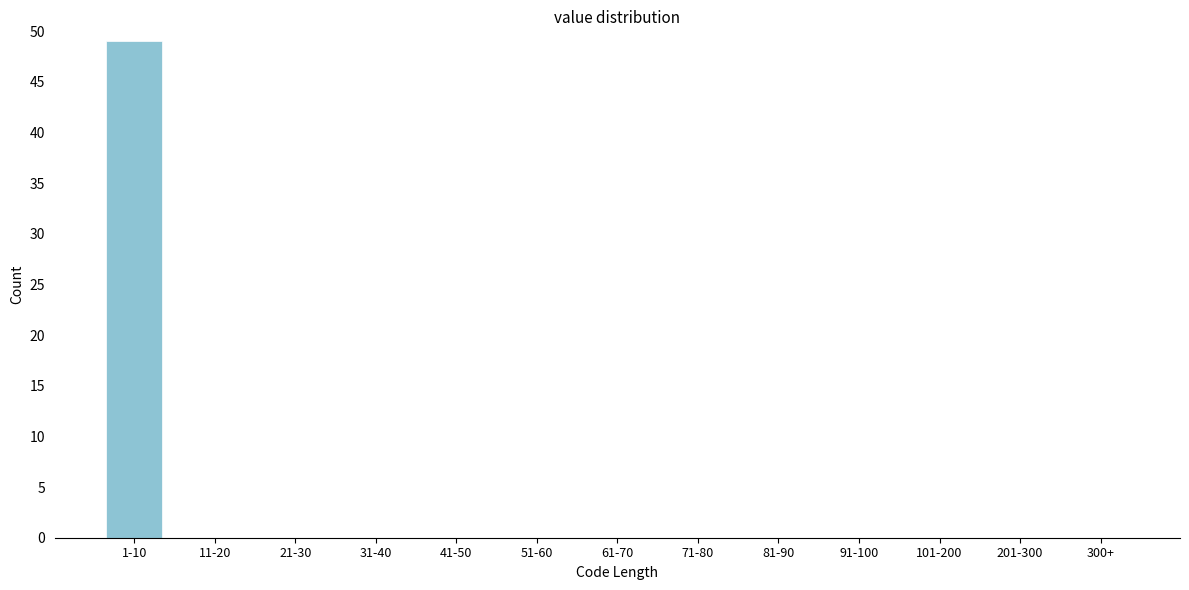

Reading right to left, extract all data points from this chart.

300+=0	201-300=0	101-200=0	91-100=0	81-90=0	71-80=0	61-70=0	51-60=0	41-50=0	31-40=0	21-30=0	11-20=0	1-10=49